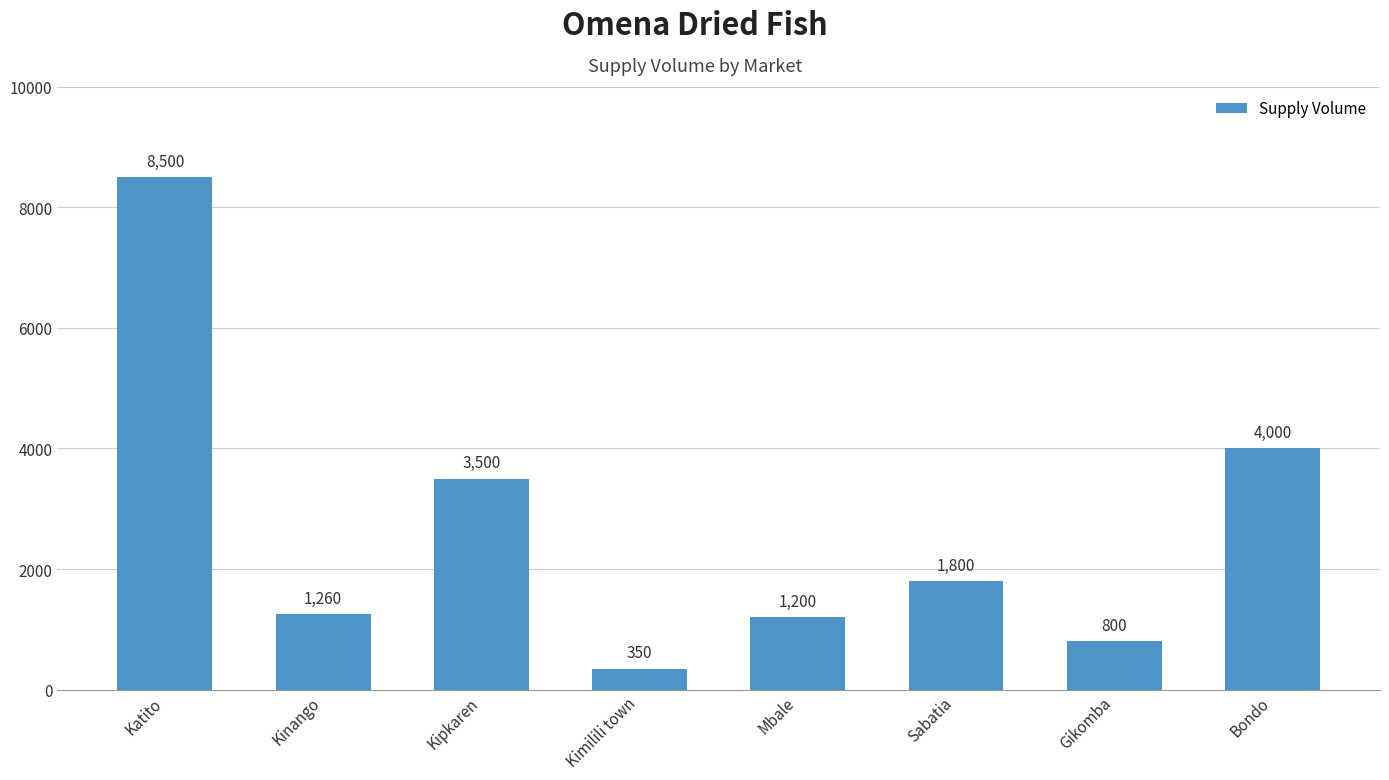

What is the change in value from Kipkaren to Mbale?

-2300